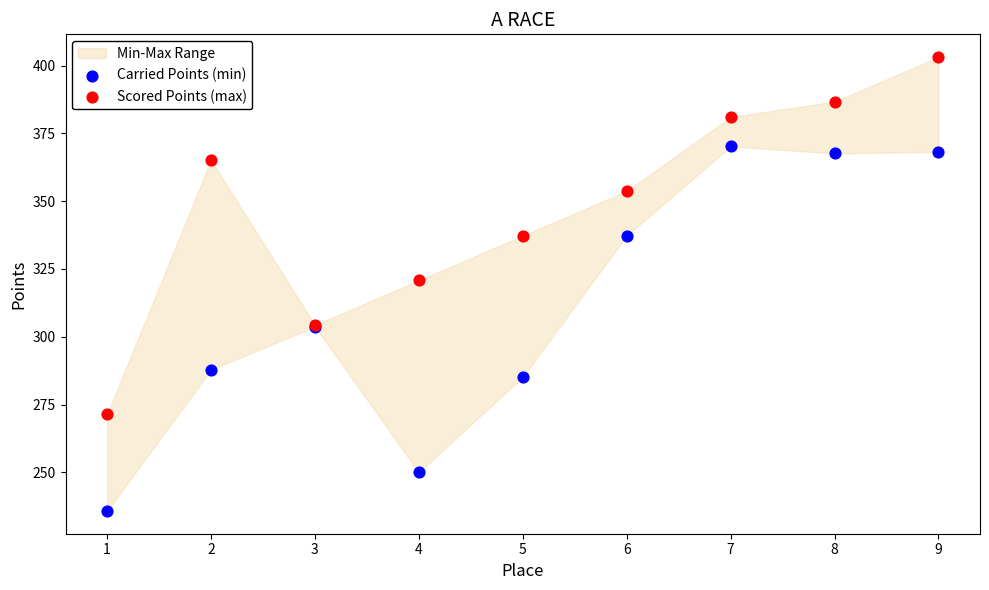

Which series contains the lowest Y value?

Carried Points (min)